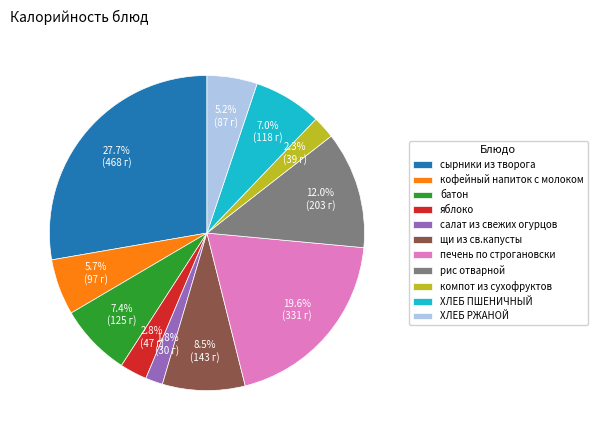

What is the ratio of the value at яблоко to the value at рис отварной?

0.2